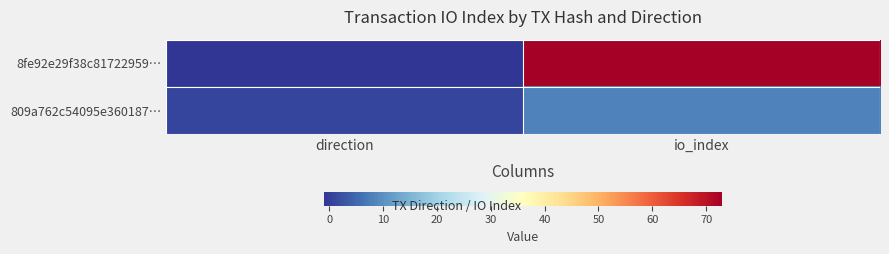

What is the spread (max minus min) of values at io_index?

65